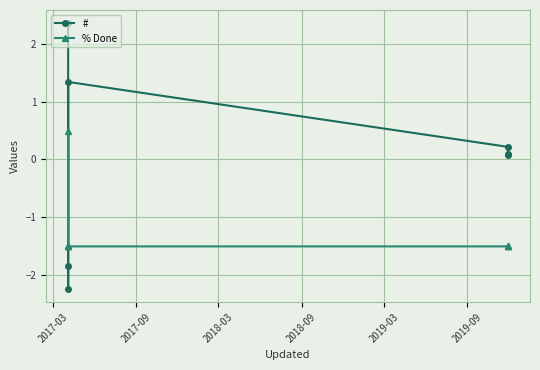

Rank the series by their average value, from lowest to highest.

% Done, #